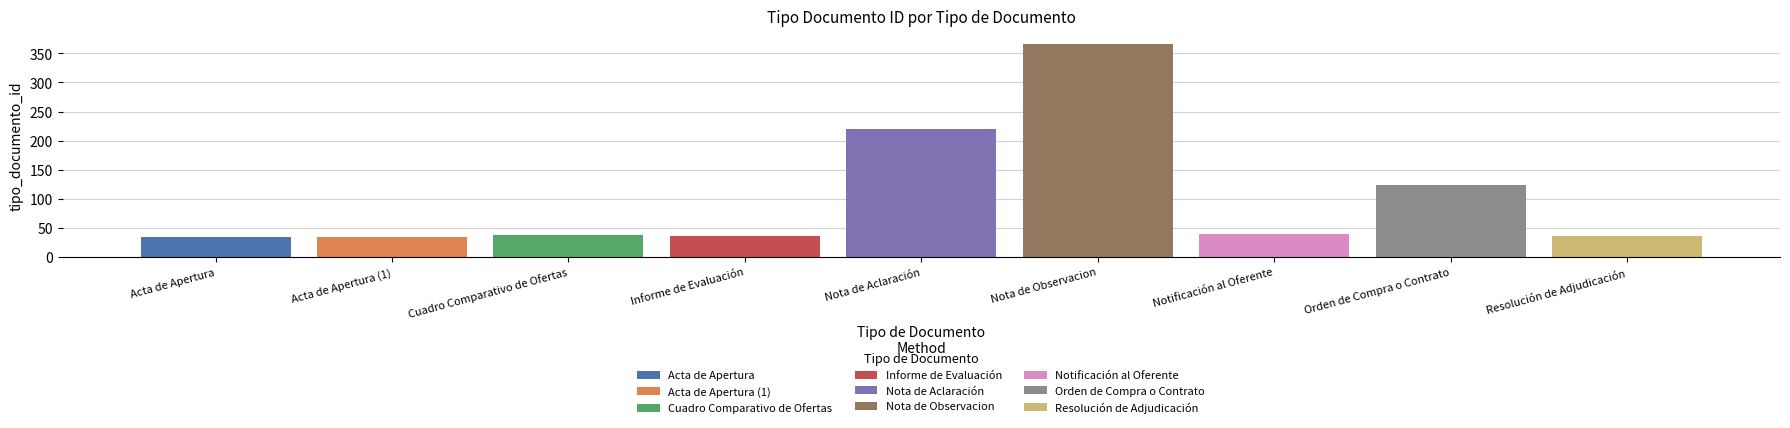

How many series are shown in this chart?

9